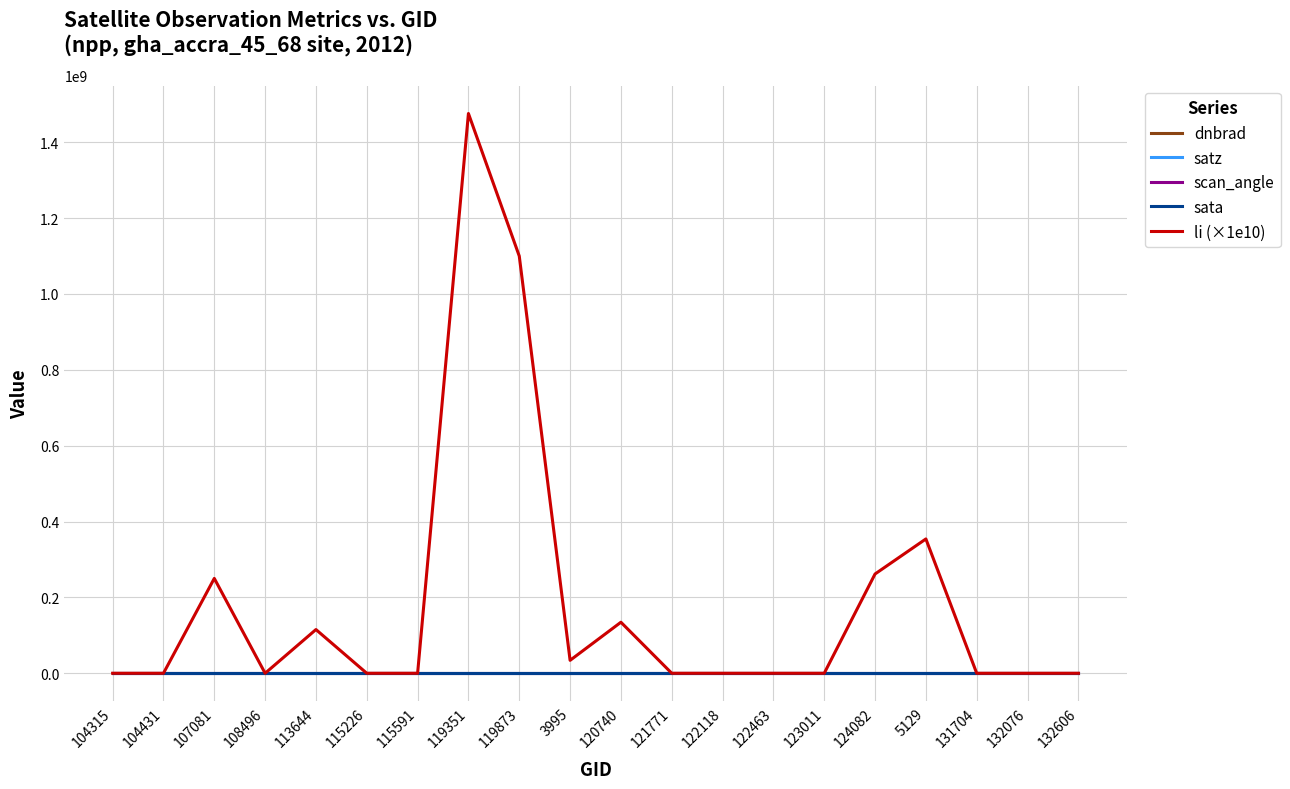

Which series has the largest range (max minus min)?

li (×1e10)